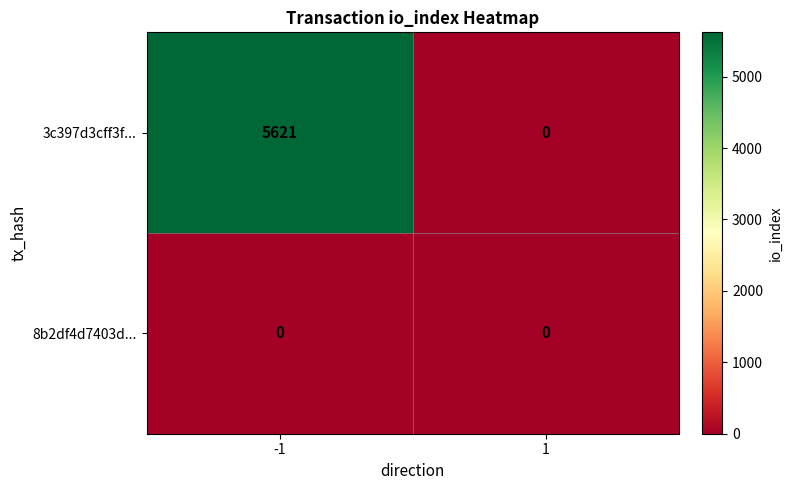

How many data points does each series have?

2